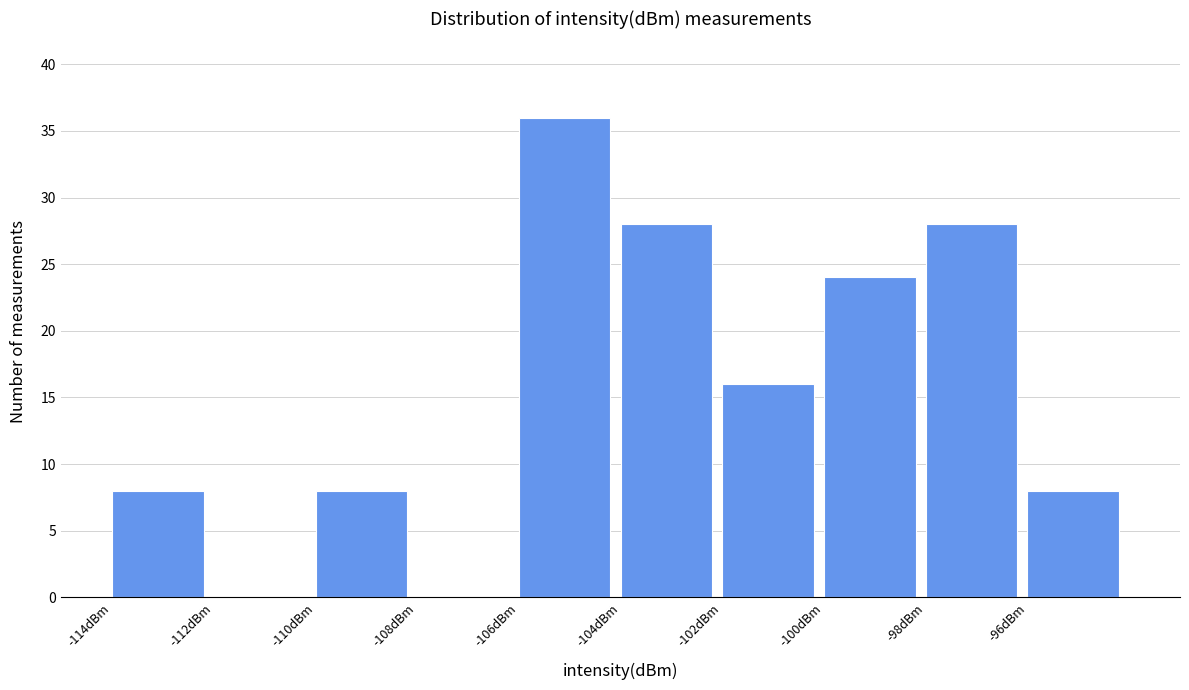

How tall is the bar that spans -106 to -104 on the x-axis? The values are not printed on the chart, so give them approximately, as read against the axis.

36